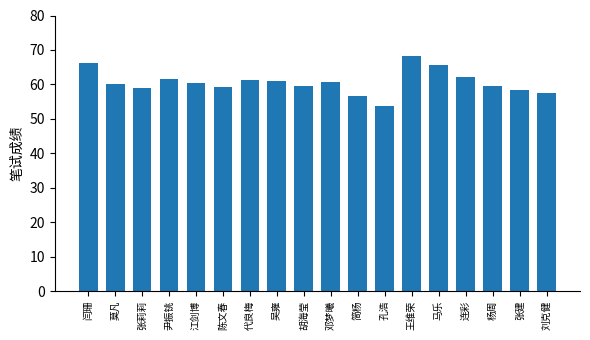

Which category has the highest value across all series?

王维荣